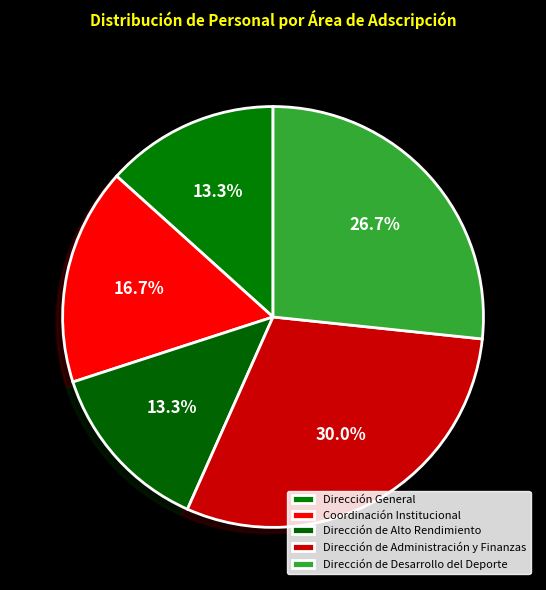

Count the number of slices in the pie.

5